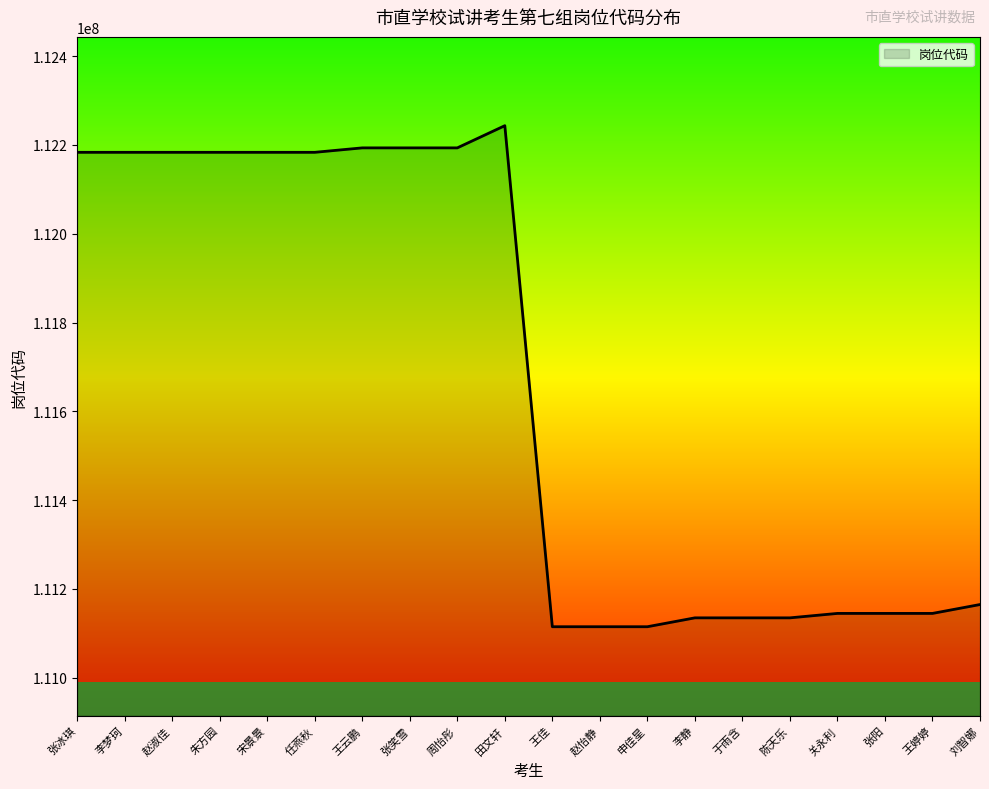

What is the difference between the values at 赵怡静 and 陈天乐?

20000